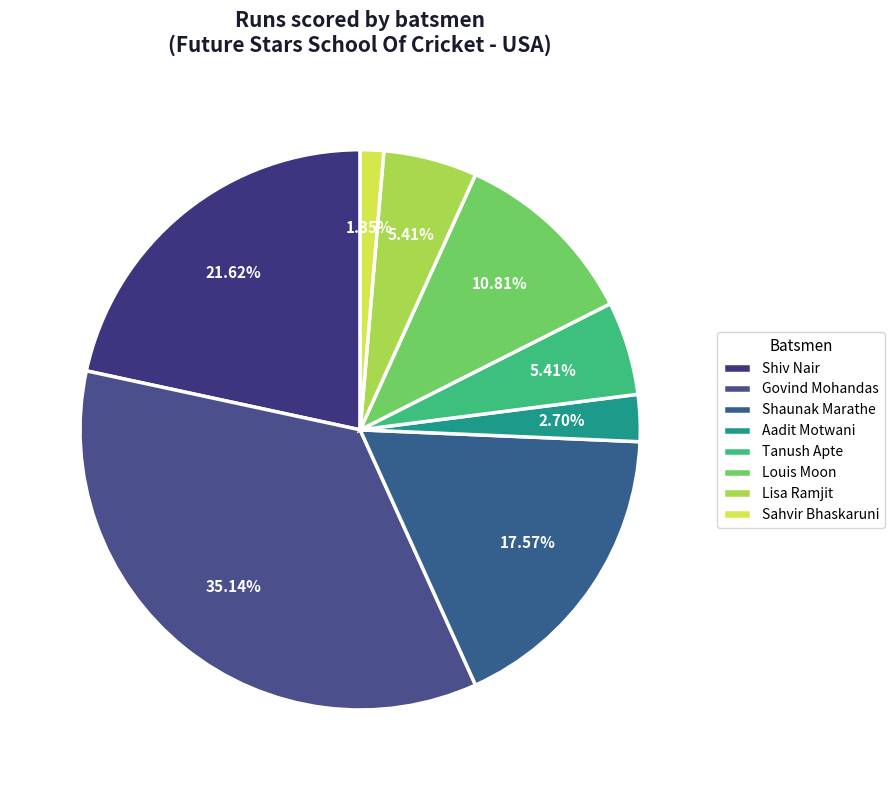

The Shiv Nair slice represents 22% of the pie. True or false?

True